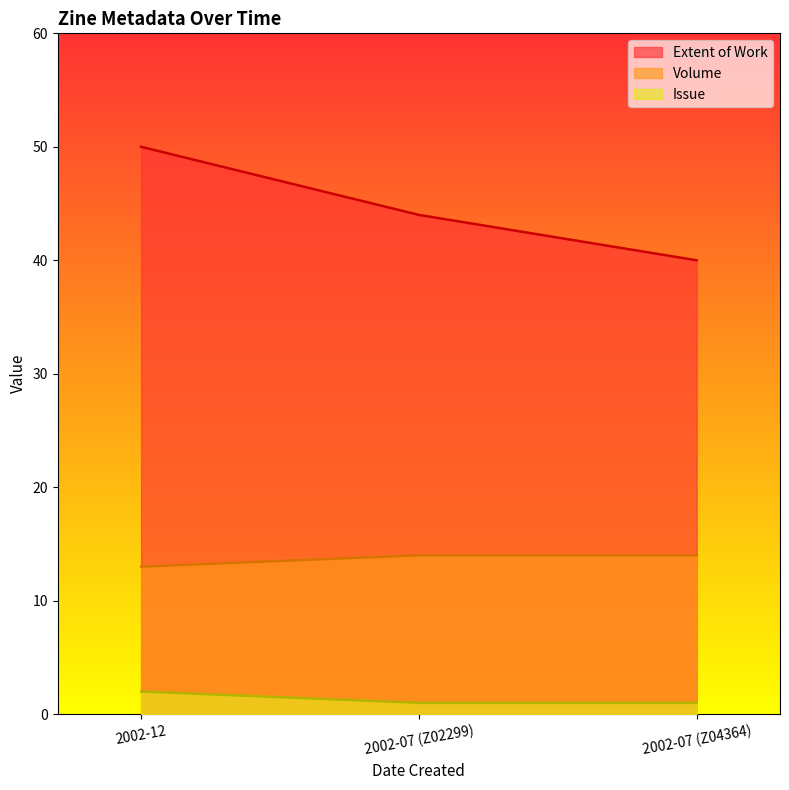

Where is Issue nearest to the value 1?

2002-07 (Z02299)